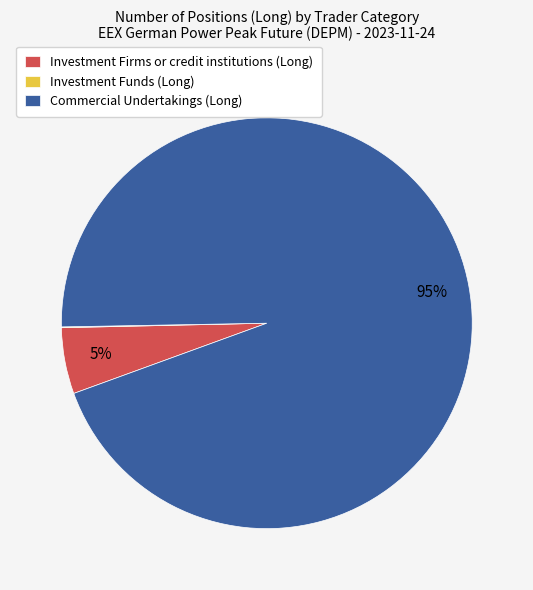

Is Commercial Undertakings (Long) the majority of the pie?

Yes